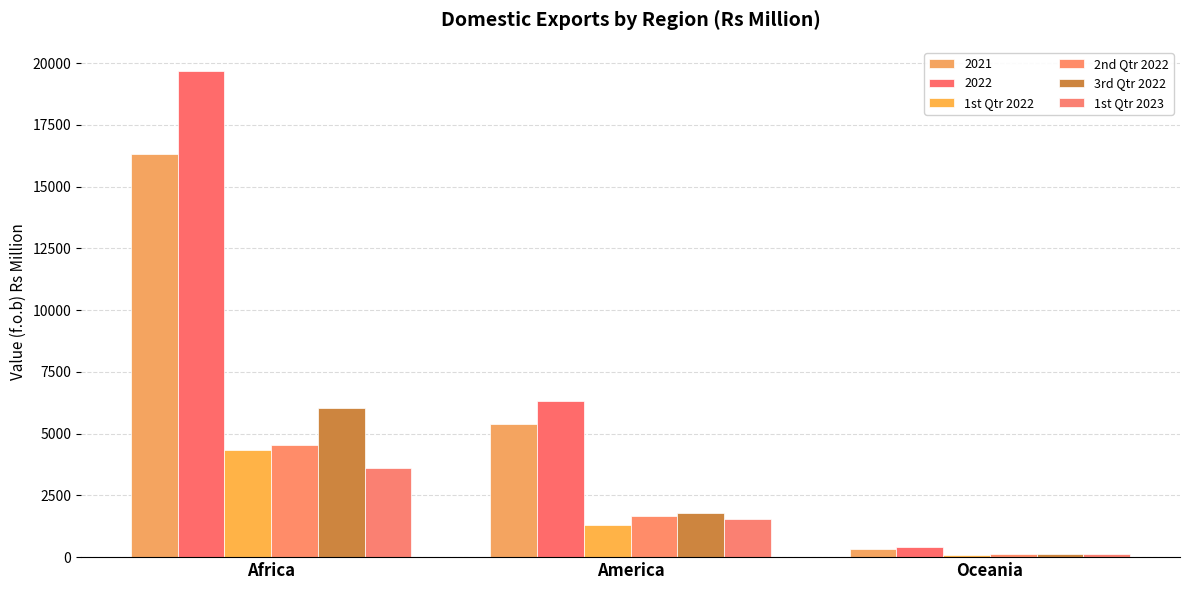

List the series in order of their peak value, lowest first.

1st Qtr 2023, 1st Qtr 2022, 2nd Qtr 2022, 3rd Qtr 2022, 2021, 2022